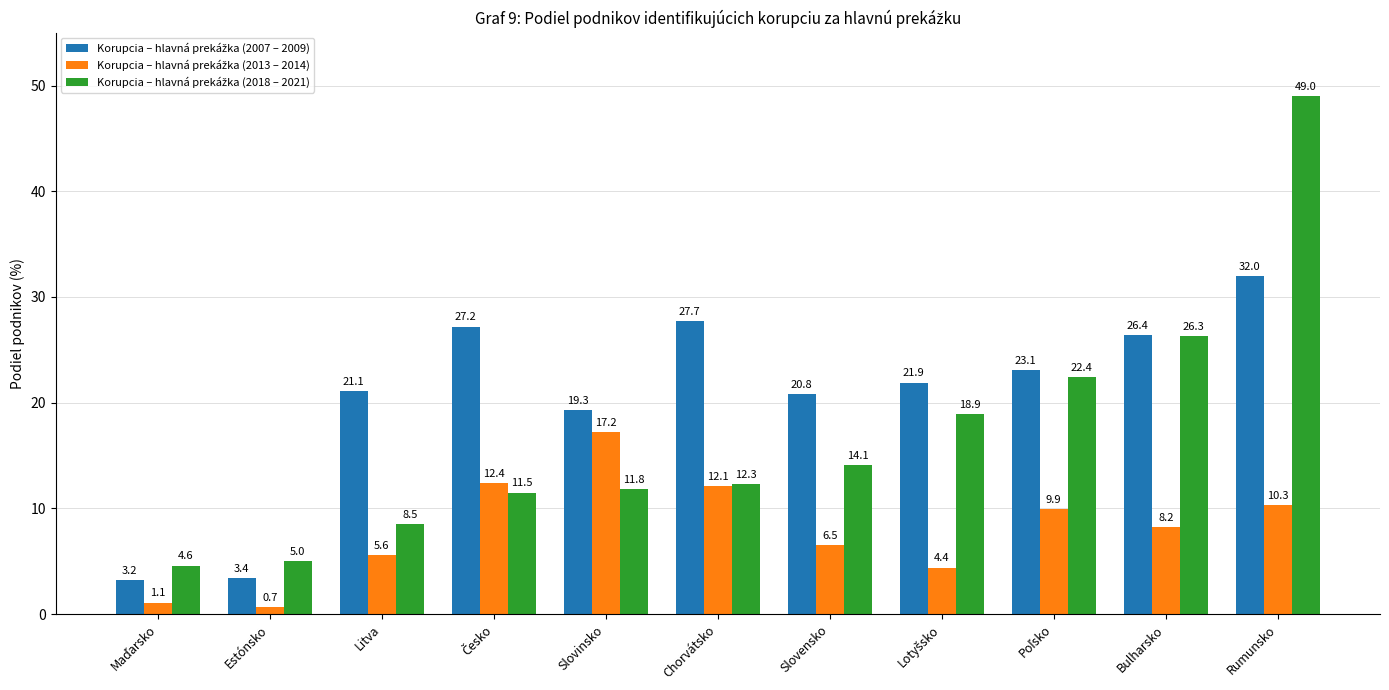

At how many categories does at least one series exceed 15?

9